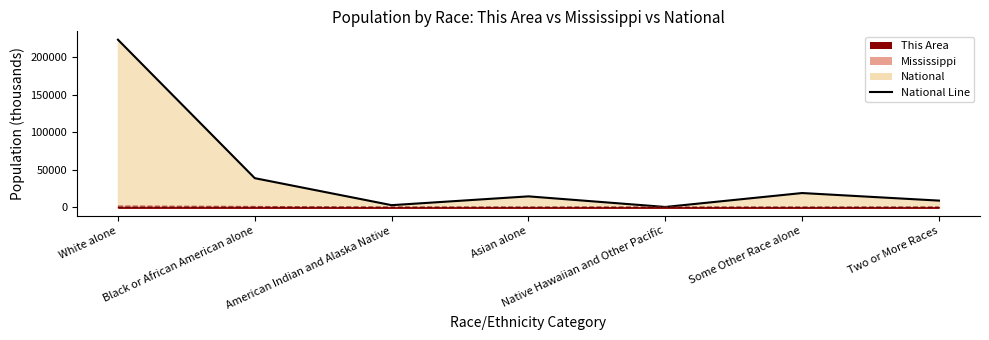

What is the minimum value for Mississippi Line?

1.2